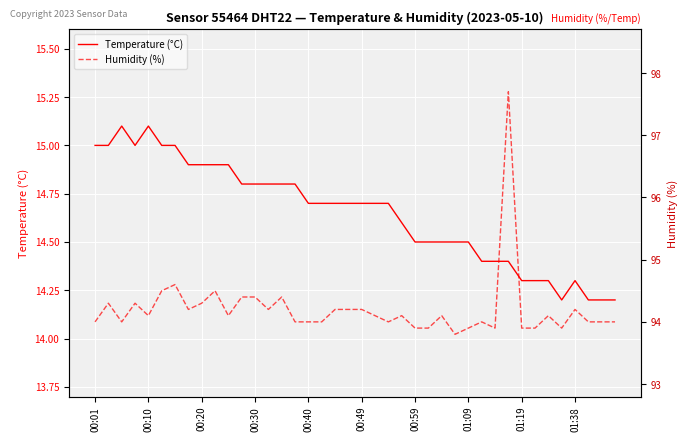

Is it true that Temperature (°C) equals 5.0 at 01:19?

False